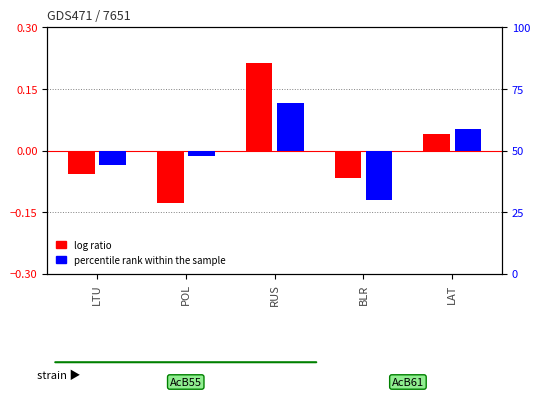

Which category has the highest value in the percentile rank within the sample series?

RUS